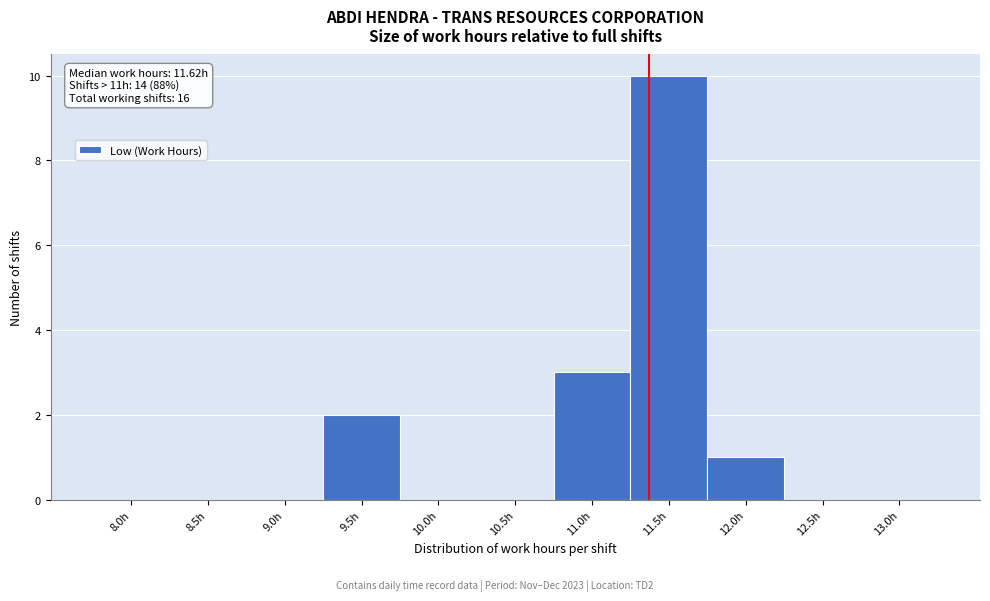

Reading left to right, transcribe all the data shown in this chart.

8.0h=0	8.5h=0	9.0h=0	9.5h=2	10.0h=0	10.5h=0	11.0h=3	11.5h=10	12.0h=1	12.5h=0	13.0h=0